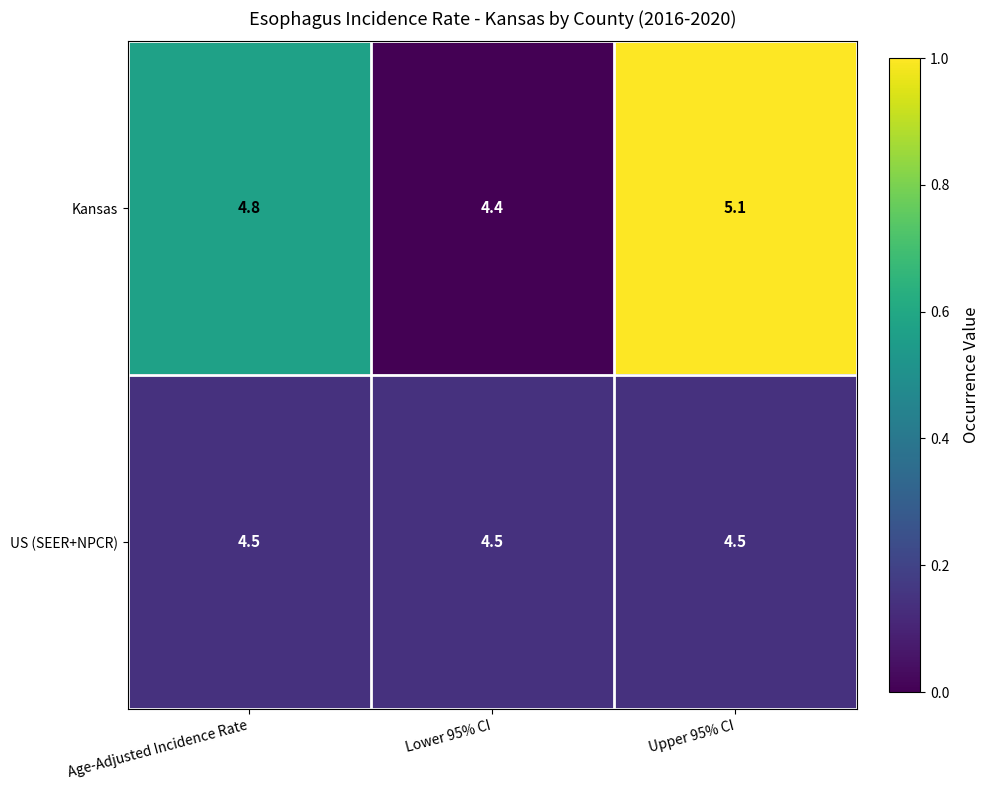

The Kansas series shows 4.8 at Age-Adjusted Incidence Rate. True or false?

True